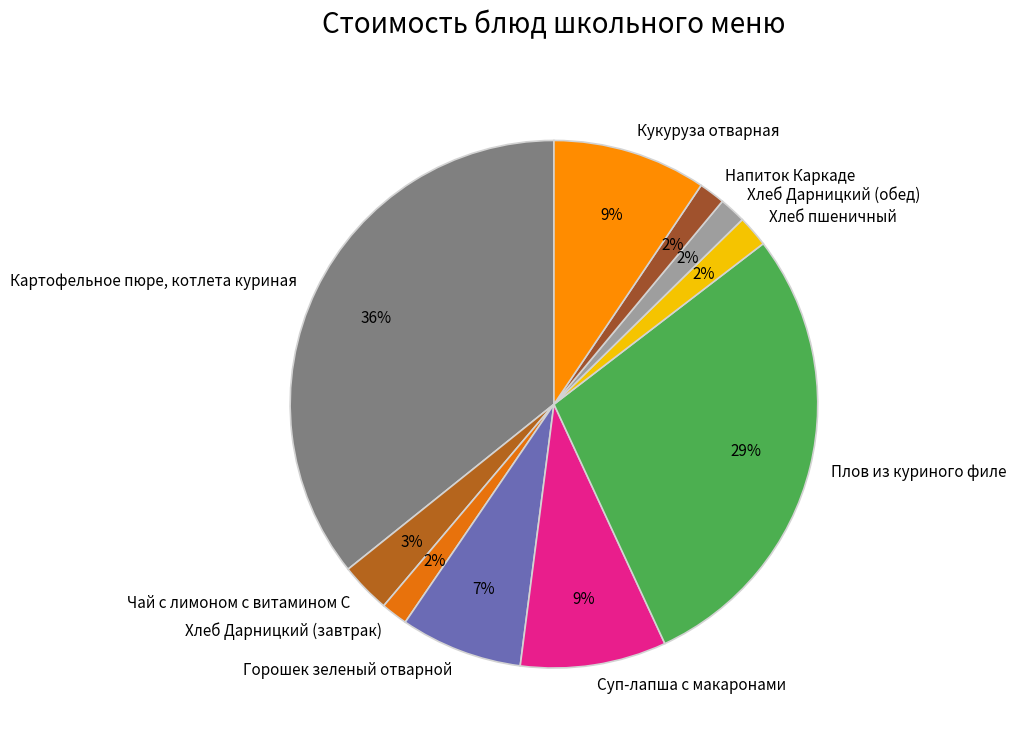

What is the largest slice in the pie chart?

Картофельное пюре, котлета куриная